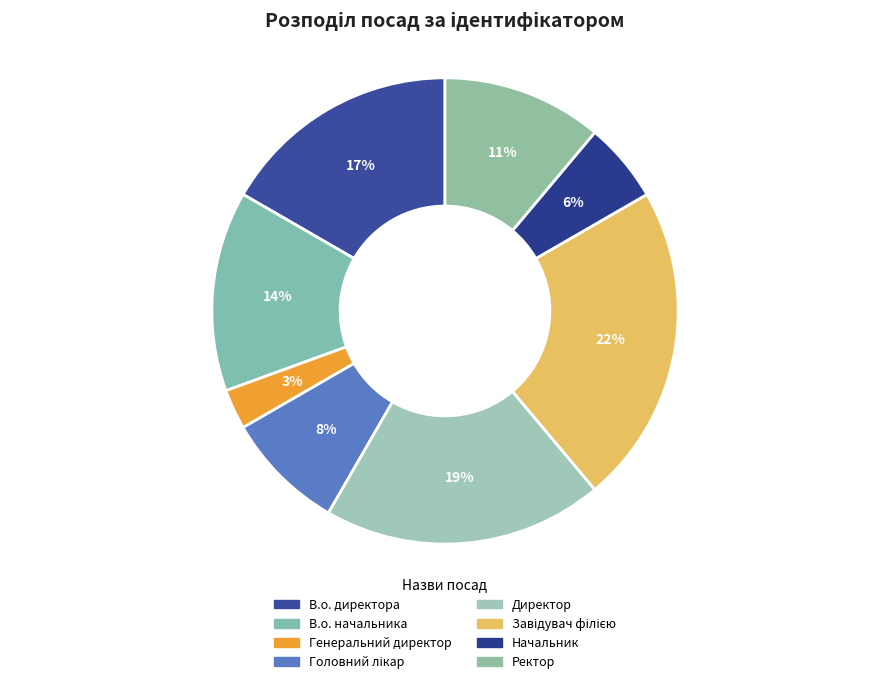

Rank the categories by value from lowest to highest.

Генеральний директор, Начальник, Головний лікар, Ректор, В.о. начальника, В.о. директора, Директор, Завідувач філією